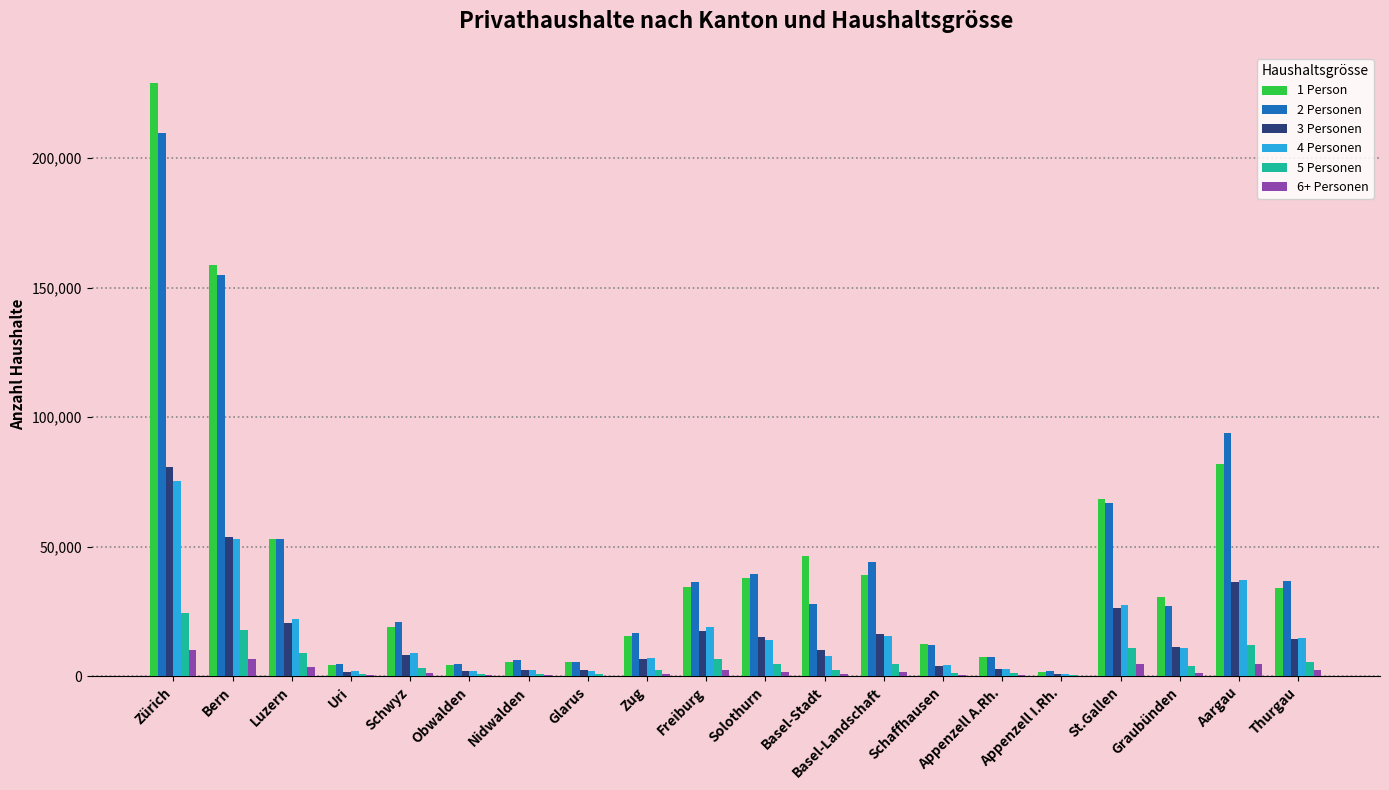

What is the sum of all 3 Personen values?

333726